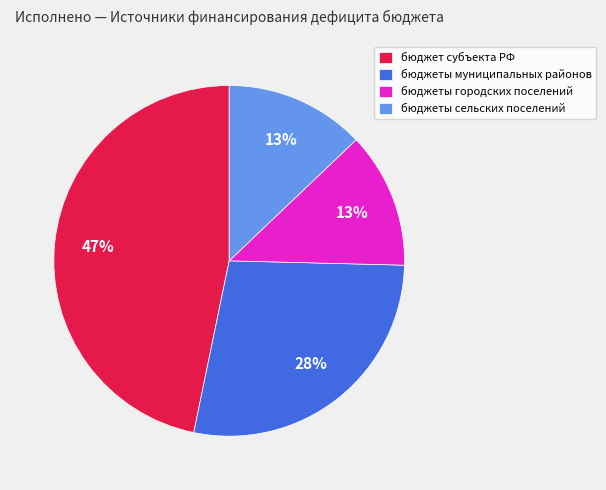

Is there a majority slice in this chart?

No